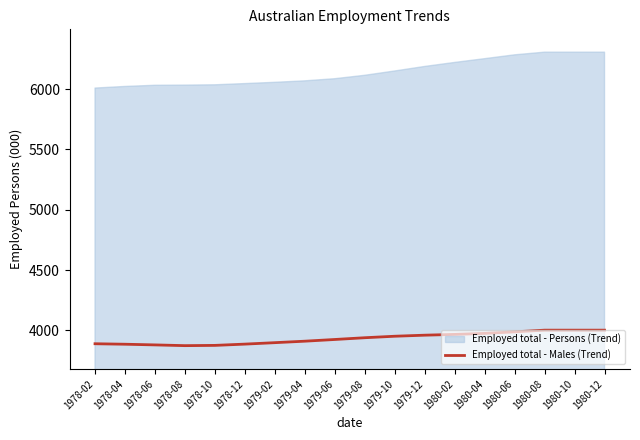

What is the maximum value for Employed total - Males (Trend)?

4002.1